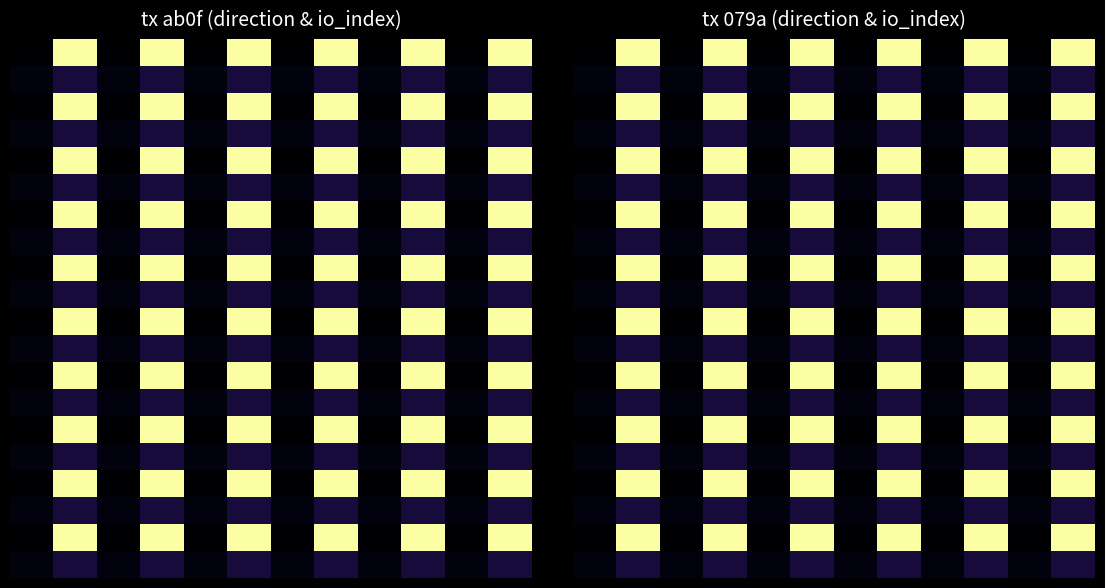

Between 9 and 8, which is larger?

9